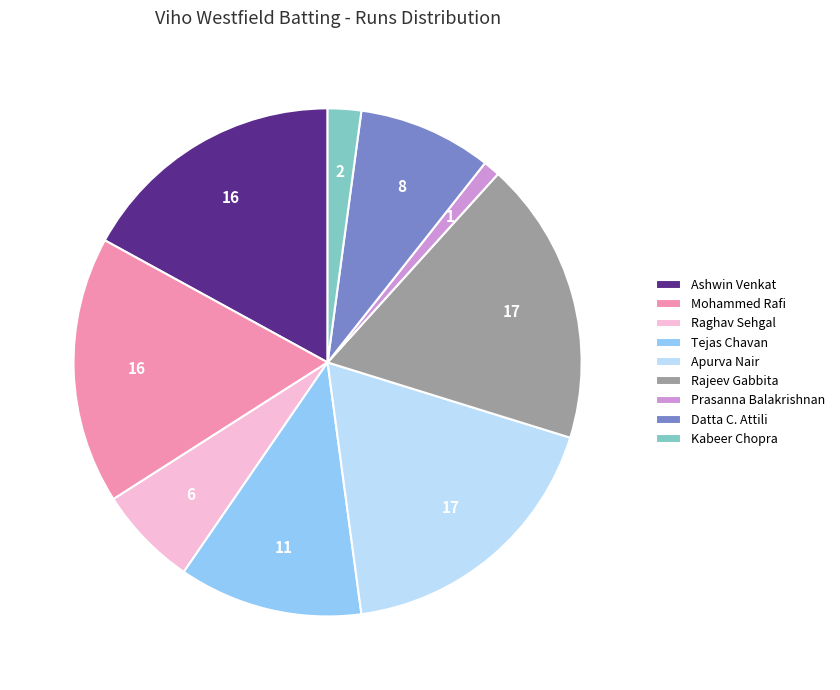

What is the smallest slice in the pie chart?

Prasanna Balakrishnan